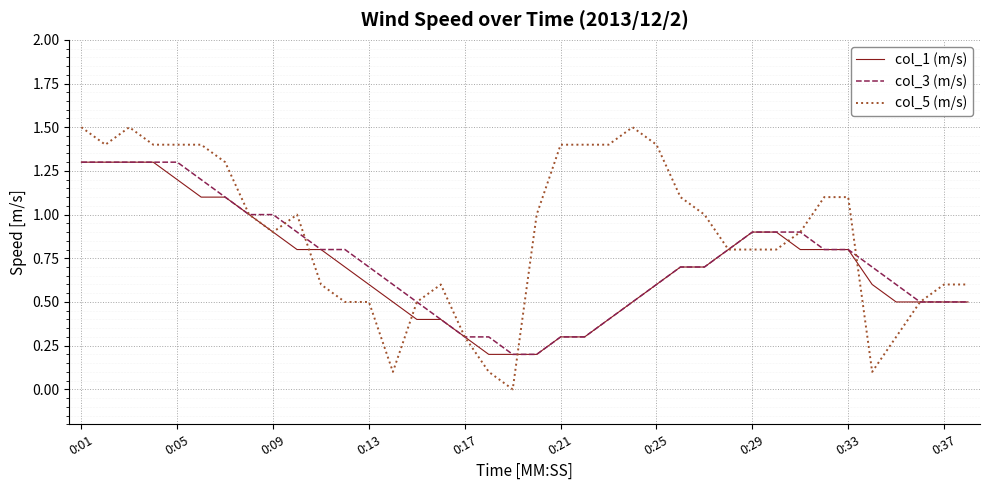

Which series has the largest total across all categories?

col_5 (m/s)